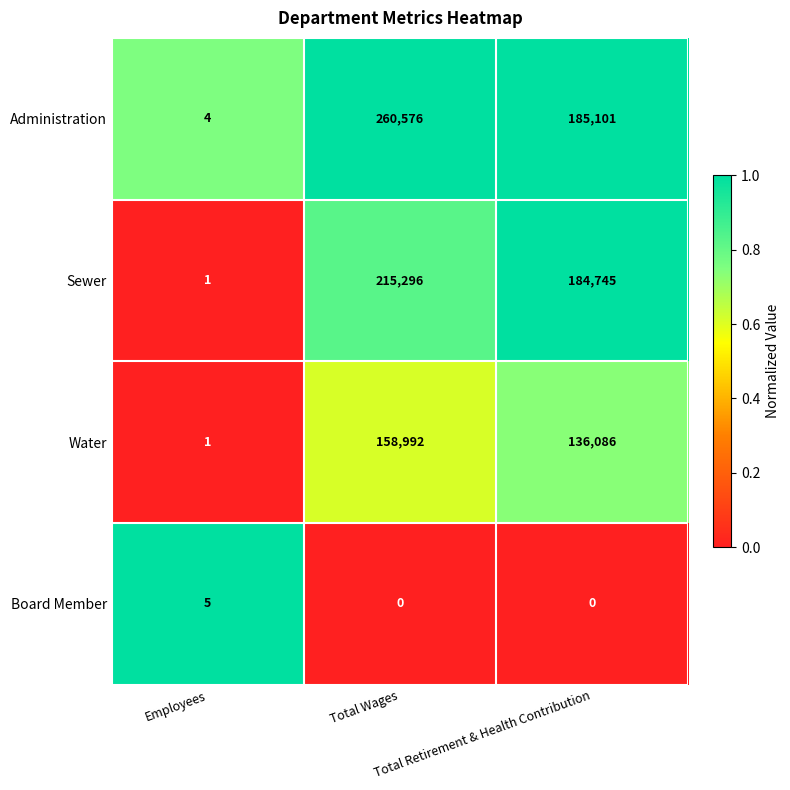

Which series changed the most between Employees and Total Wages?

Administration